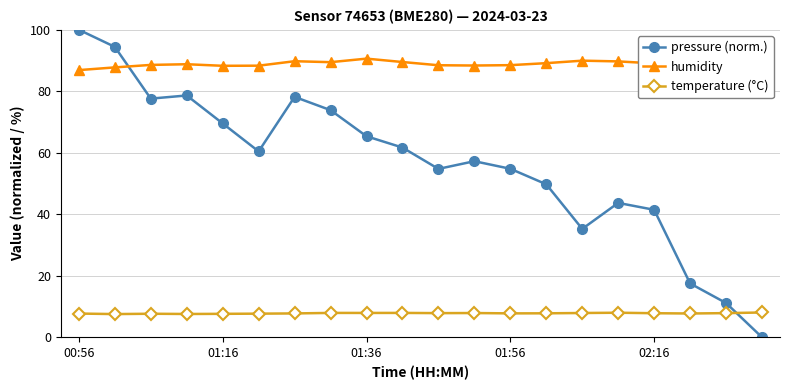

How many values in pressure (norm.) are above zero?

19